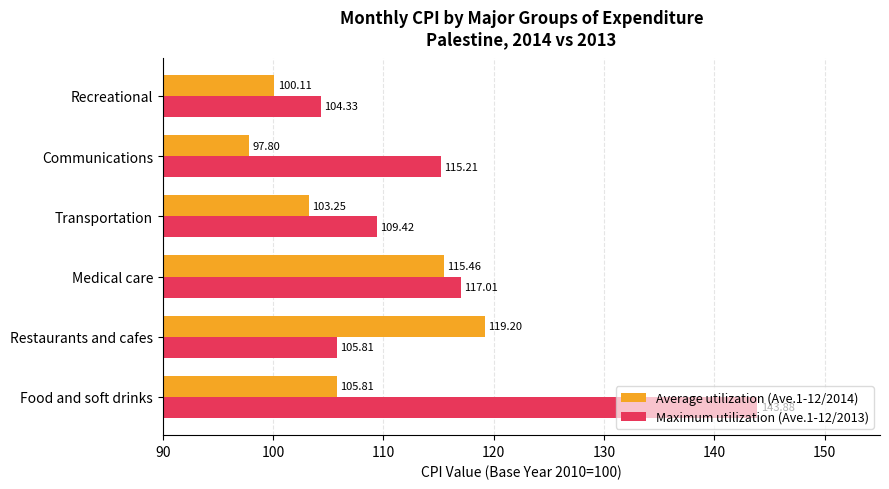

At which label is Maximum utilization (Ave.1-12/2013) closest to 124?

Medical care